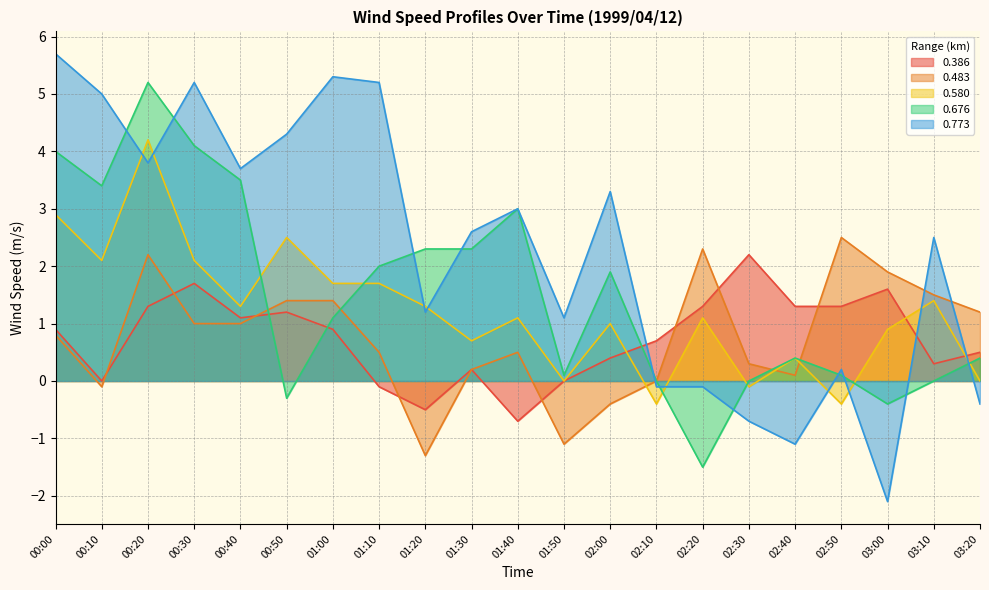

What is the smallest value displayed?

-2.1